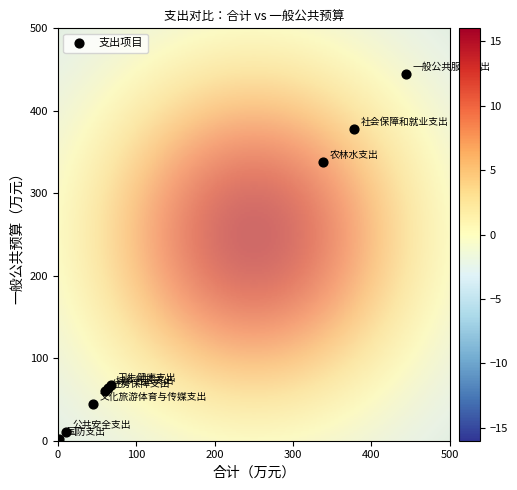

What Y value in the scatter plot is closest to 222?

338.1